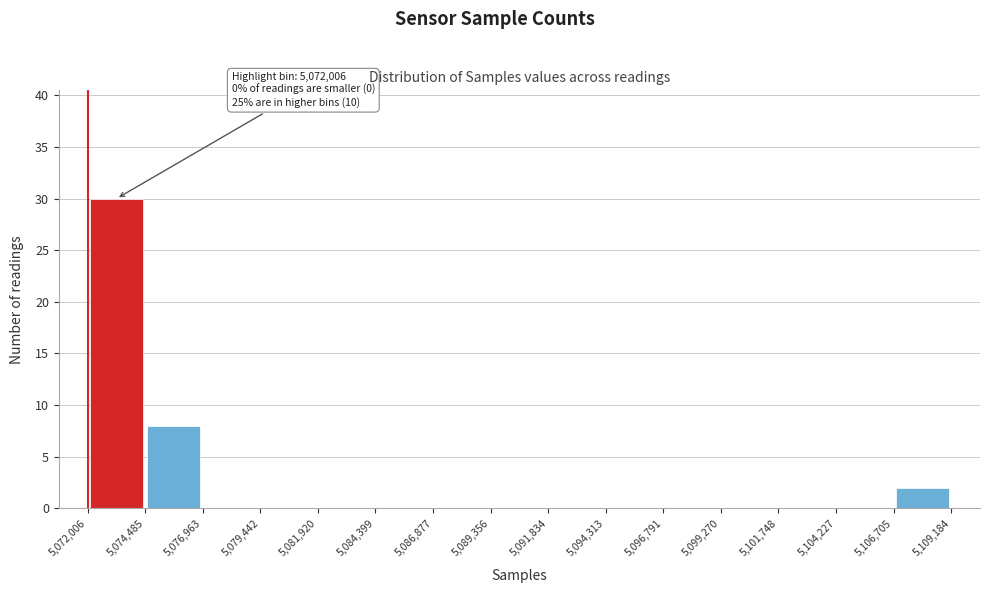

Which range on the x-axis has the tallest bar?

5,072,006 to 5,074,485